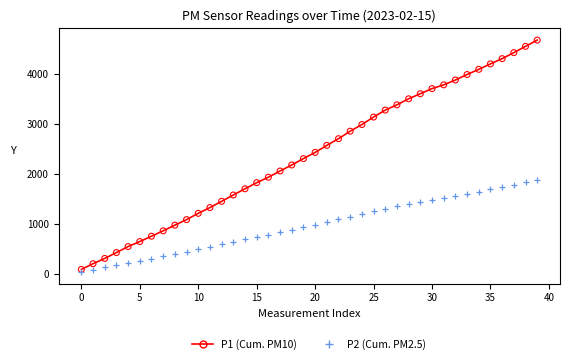

What is the total value across all series at 29?

5058.4